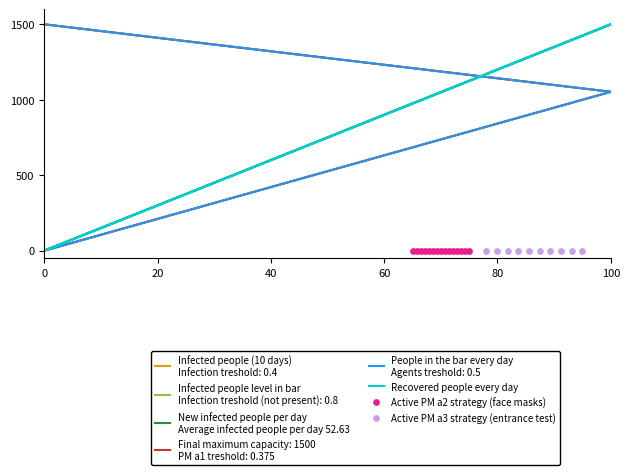

Which series has the widest spread of Y values?

Infected people (10 days)
Infection treshold: 0.4